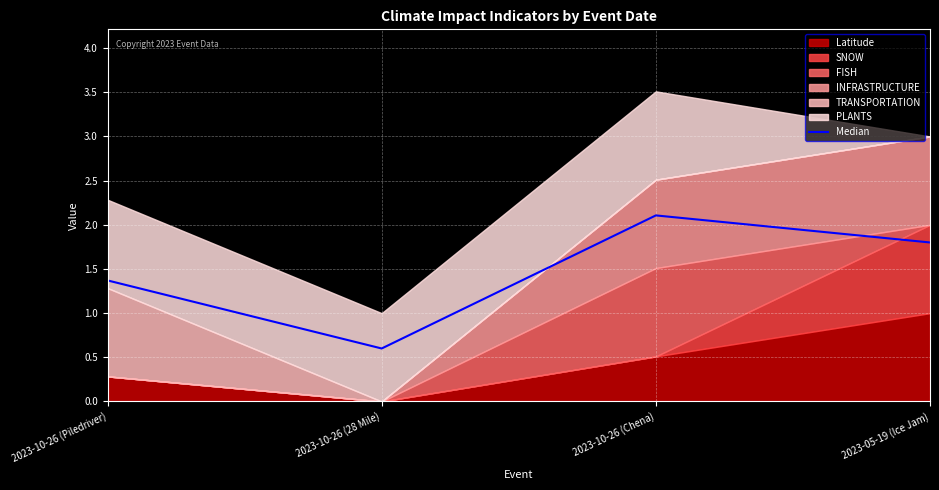

Reading left to right, transcribe all the data shown in this chart.

1.4	0.6	2.1	1.8